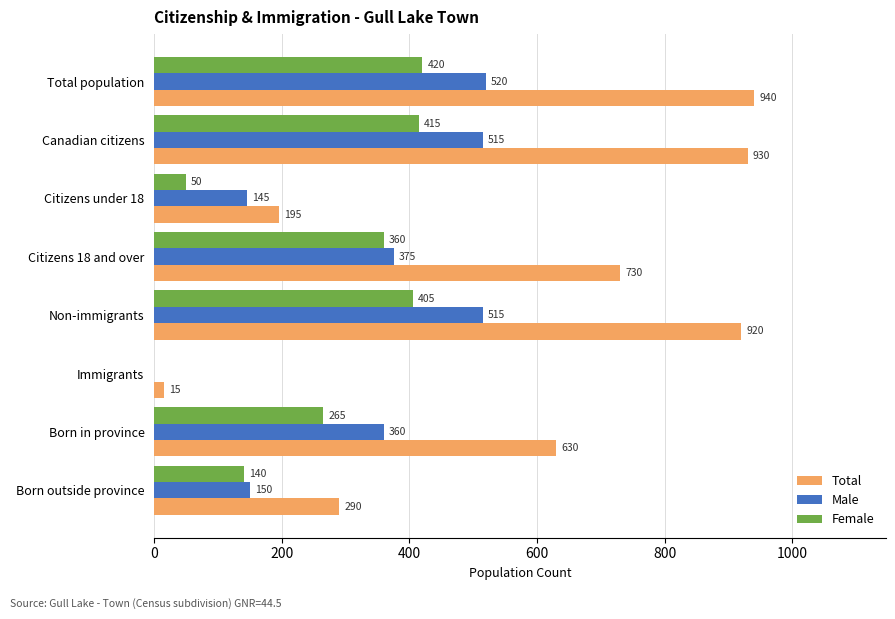

Which series has the largest total across all categories?

Total